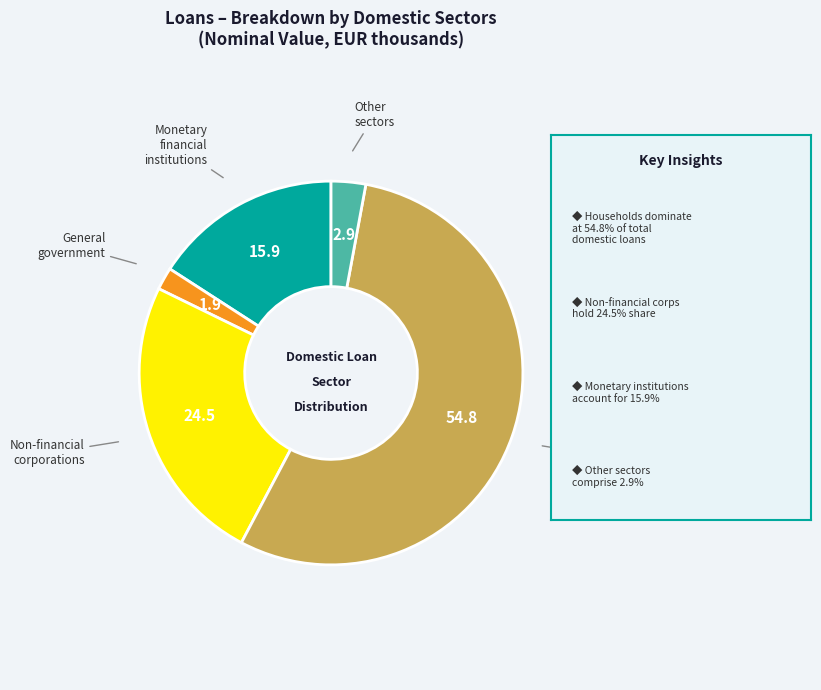

The Households and Non-profit slice represents 67% of the pie. True or false?

False